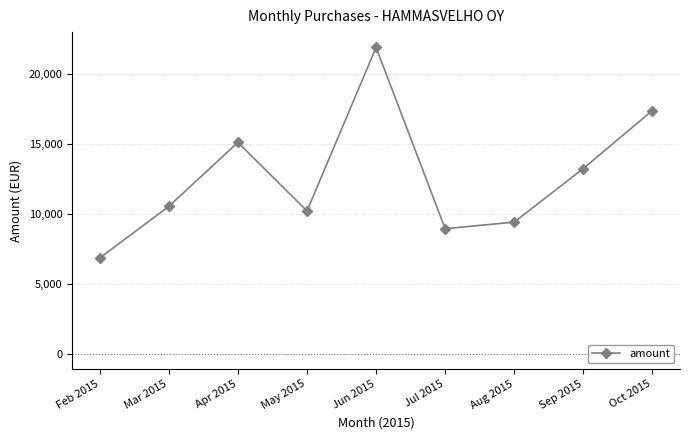

Rank the categories by value from lowest to highest.

Feb 2015, Jul 2015, Aug 2015, May 2015, Mar 2015, Sep 2015, Apr 2015, Oct 2015, Jun 2015